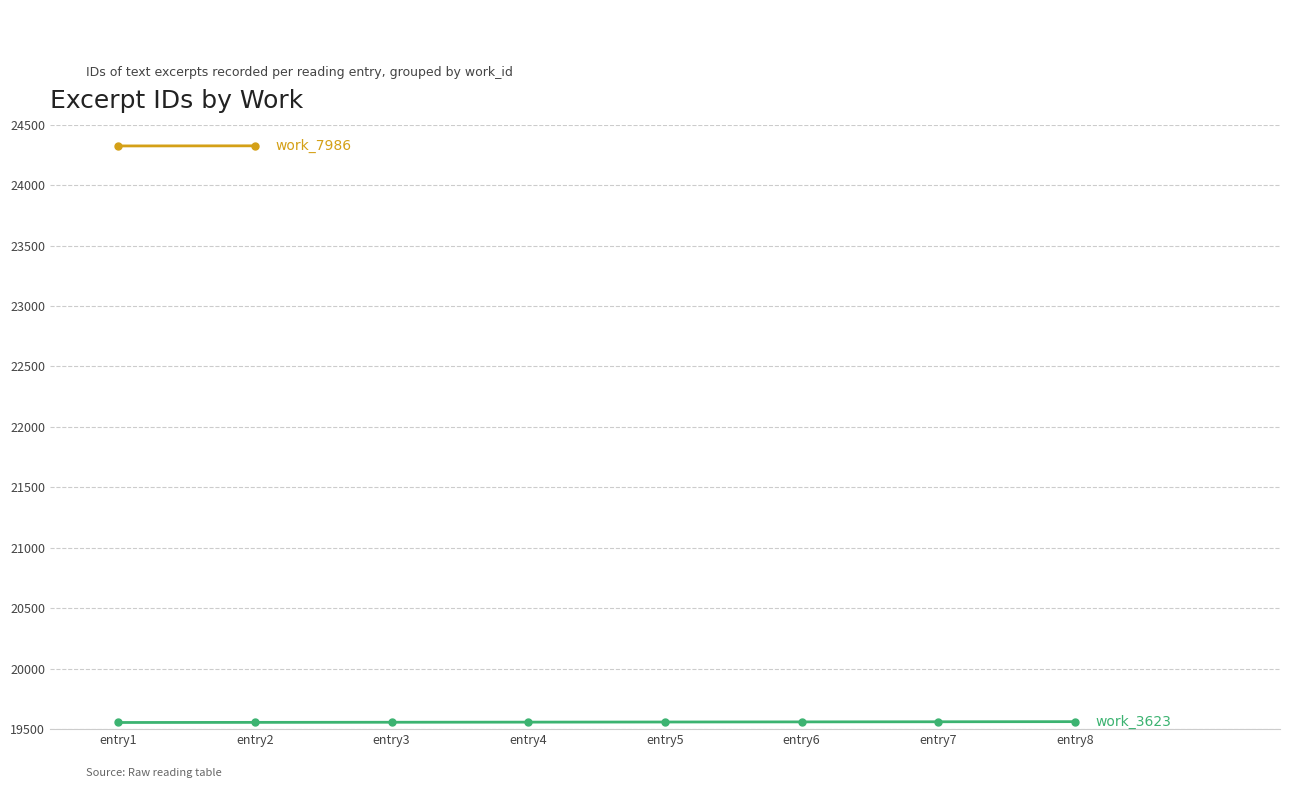

What is the ratio of the value at entry3 to the value at entry2?

1.0